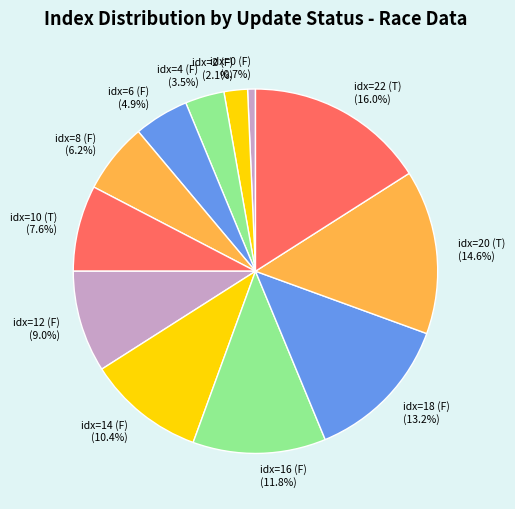

Rank the categories by value from highest to lowest.

idx=22 (T), idx=20 (T), idx=18 (F), idx=16 (F), idx=14 (F), idx=12 (F), idx=10 (T), idx=8 (F), idx=6 (F), idx=4 (F), idx=2 (F), idx=0 (F)